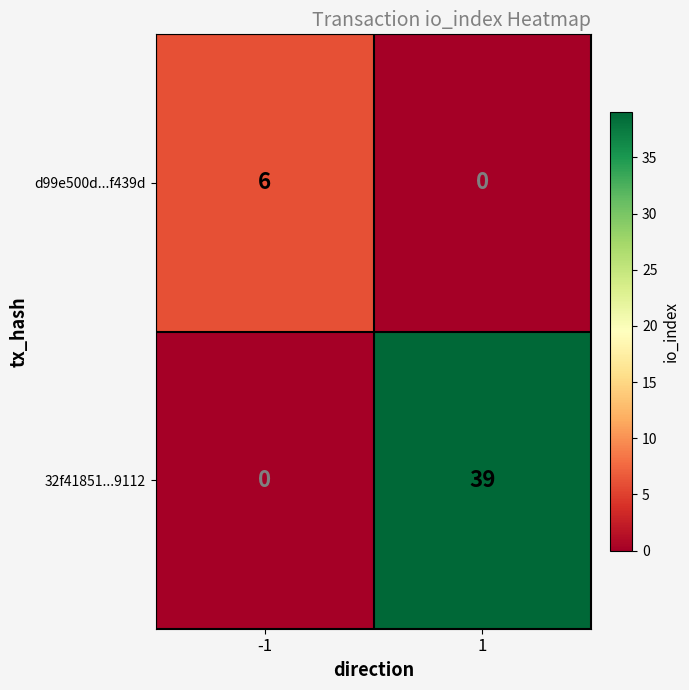

The 32f41851...9112 series shows 39 at 1. True or false?

True